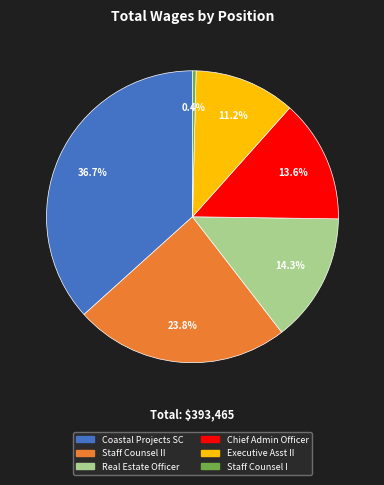

Is there a majority slice in this chart?

No